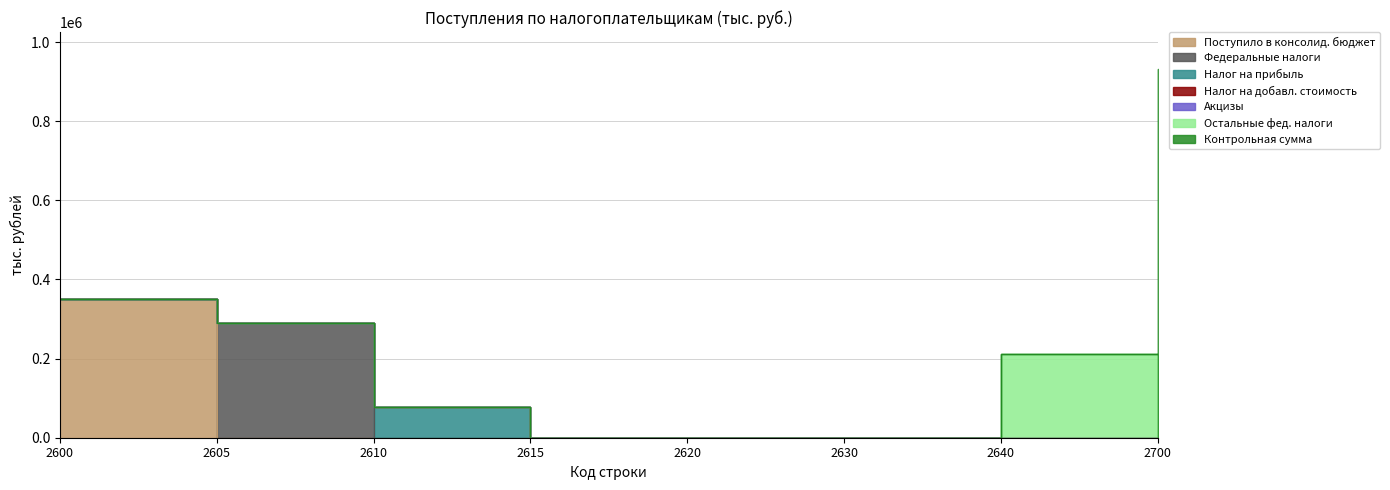

Reading left to right, list all the values displayed in this chart.

Поступило в консолид. бюджет: 2600=351737	2605=0	2610=0	2640=0	2615=0	2620=0	2700=0
Федеральные налоги: 2600=0	2605=290195	2610=0	2640=0	2615=0	2620=0	2700=0
Налог на прибыль: 2600=0	2605=0	2610=77367	2640=0	2615=0	2620=0	2700=0
Остальные фед. налоги: 2600=0	2605=0	2610=0	2640=212828	2615=0	2620=0	2700=0
Контрольная сумма: 2600=0	2605=0	2610=0	2640=0	2615=0	2620=0	2700=932127